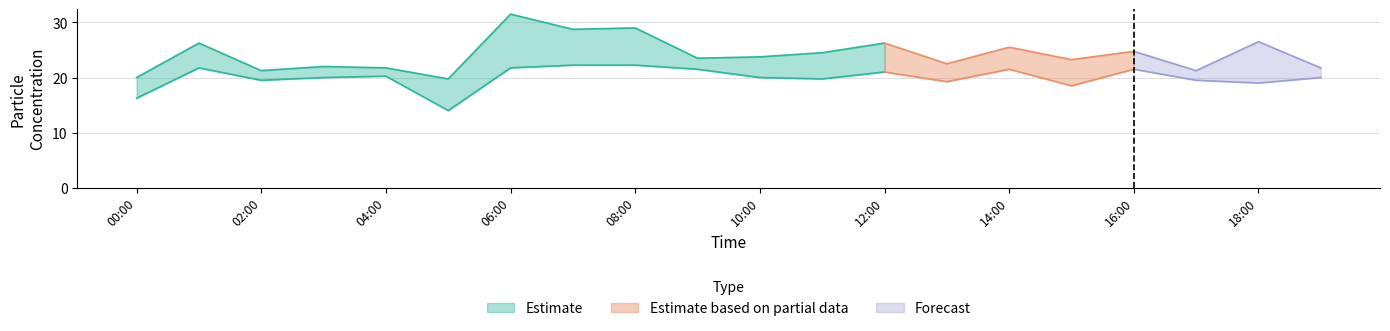

True or false: PMS_P2 has more than 1 interior local peaks.

True